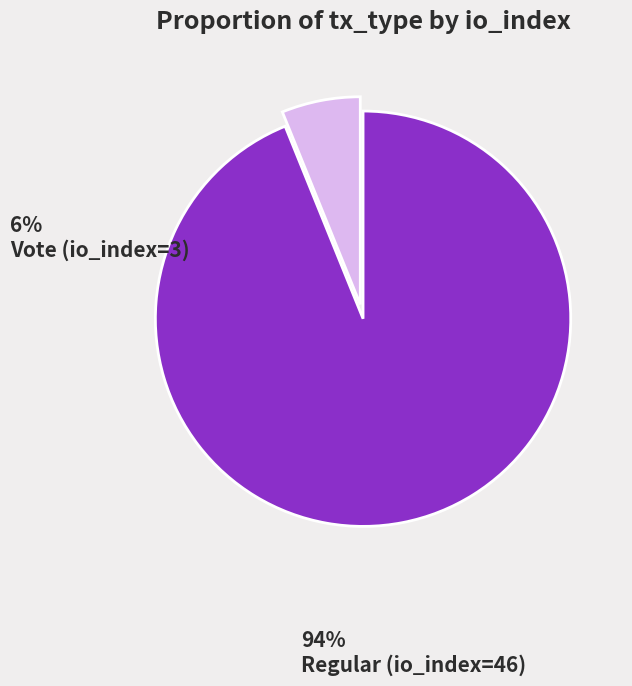

Do Vote (io_index=3) and Regular (io_index=46) together represent more than half of the pie?

Yes